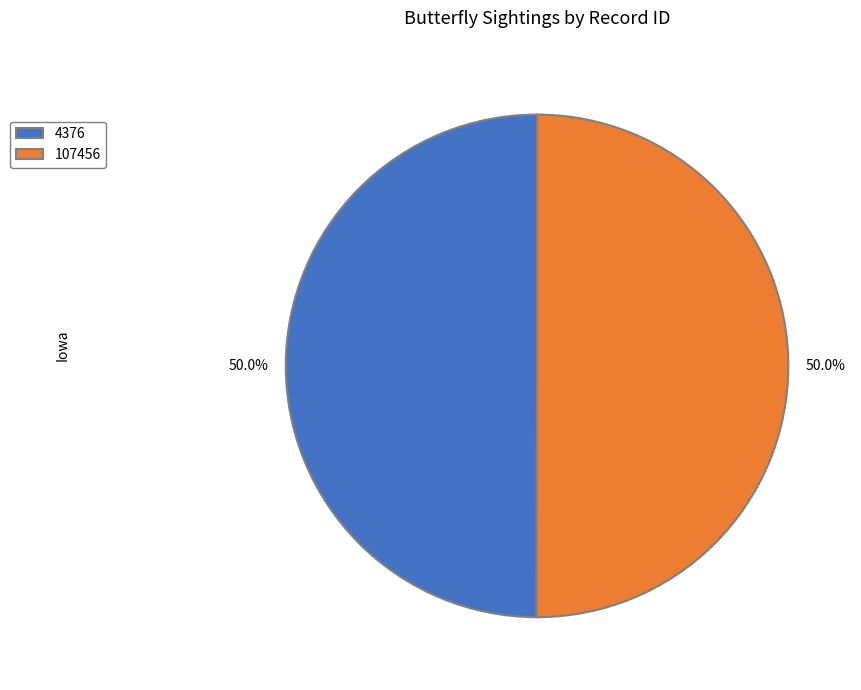

What percentage is NOT represented by 107456?

50.0%